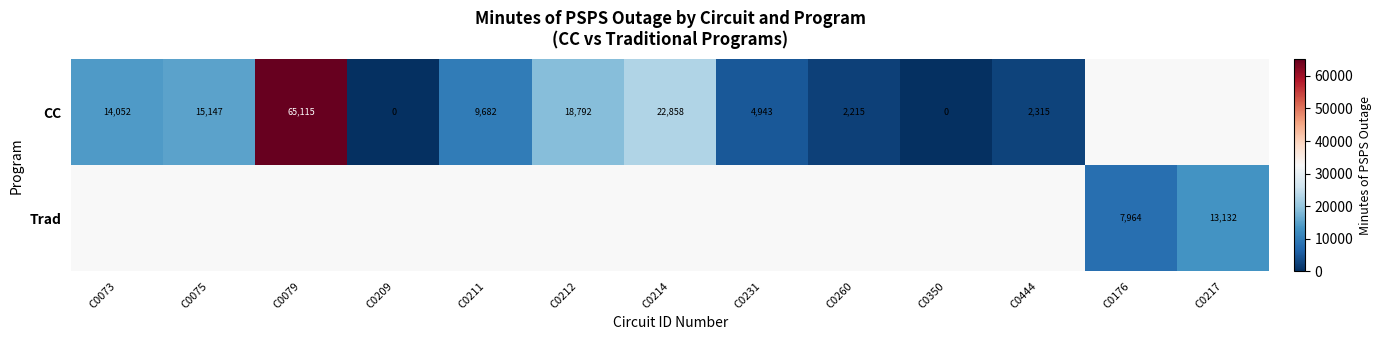

What is the difference between the CC values at C0075 and C0211?

5465